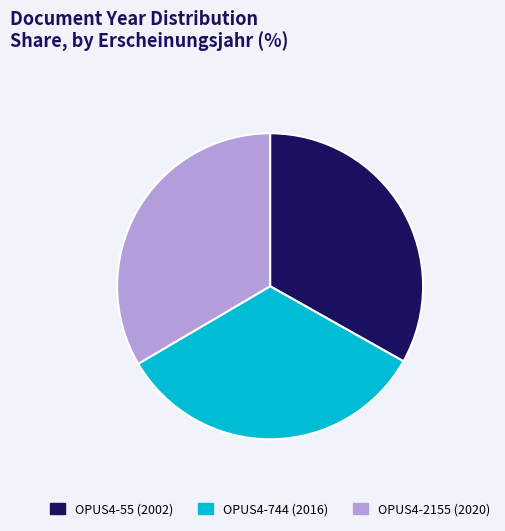

Is there a majority slice in this chart?

No